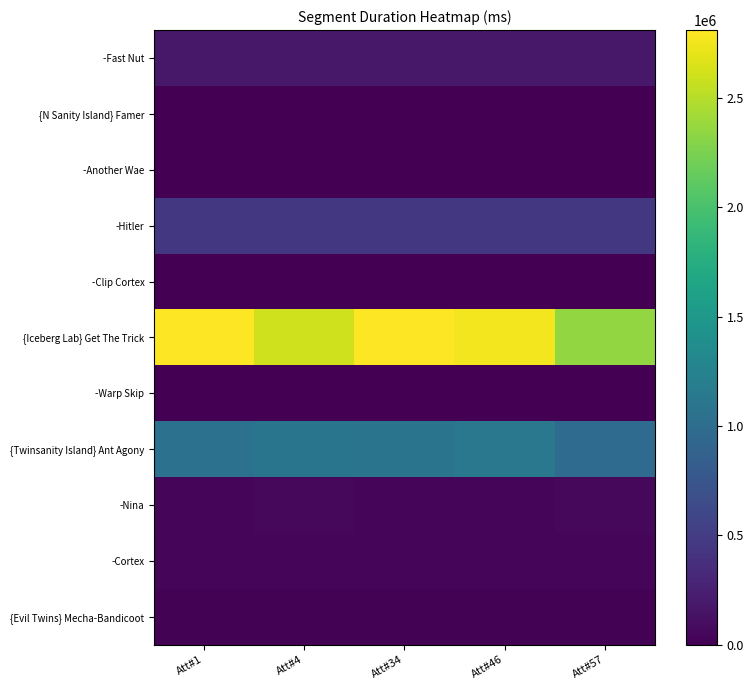

At which category is the sum across all series the highest?

Att#34